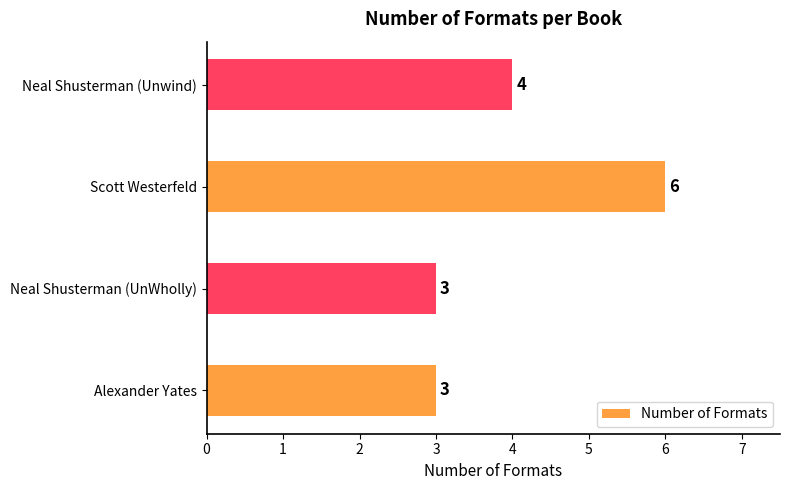

What is the ratio of the value at Scott Westerfeld to the value at Alexander Yates?

2.0